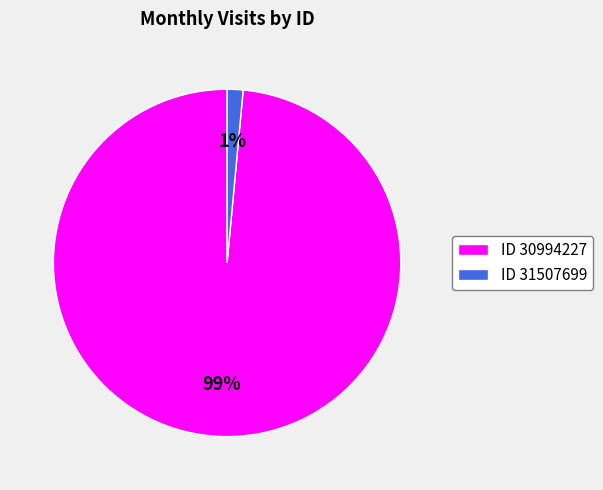

To the nearest percent, what is the combined percentage of ID 31507699 and ID 30994227?

100%